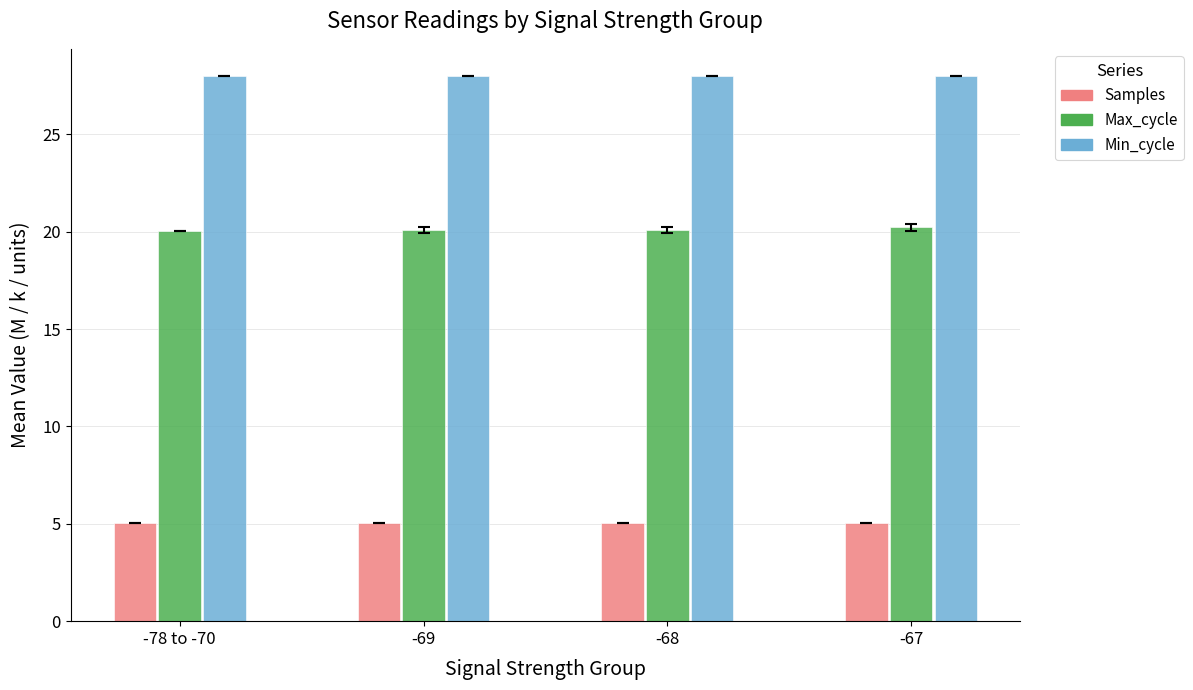

What is the label of the 2nd bar from the left?

-69